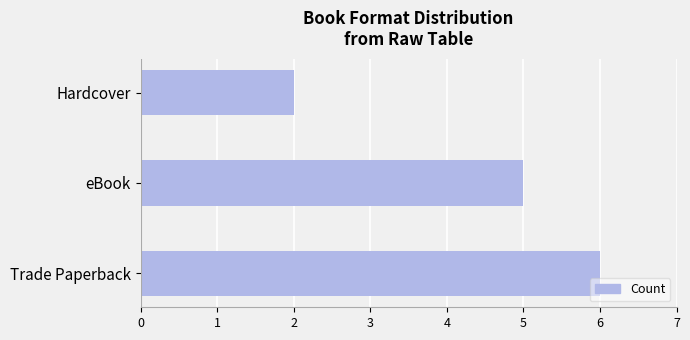

Reading top to bottom, what are all the values shown in this chart?

2	5	6